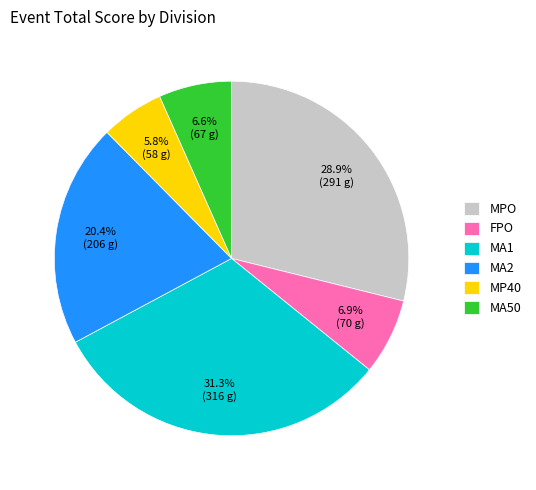

What percentage is the MPO slice, to the nearest percent?

29%